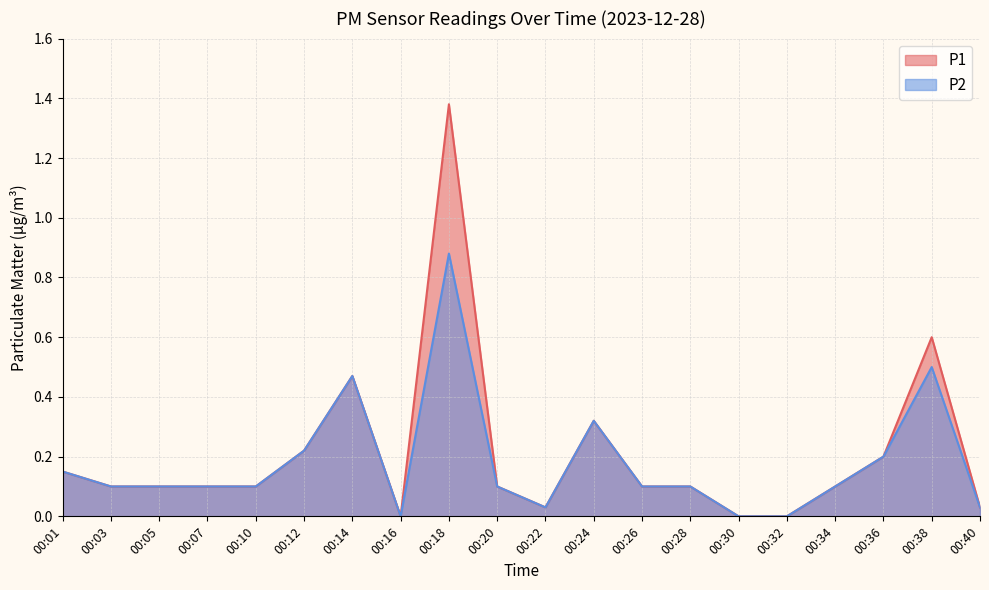

The P2 series shows 0.0 at 00:30. True or false?

True